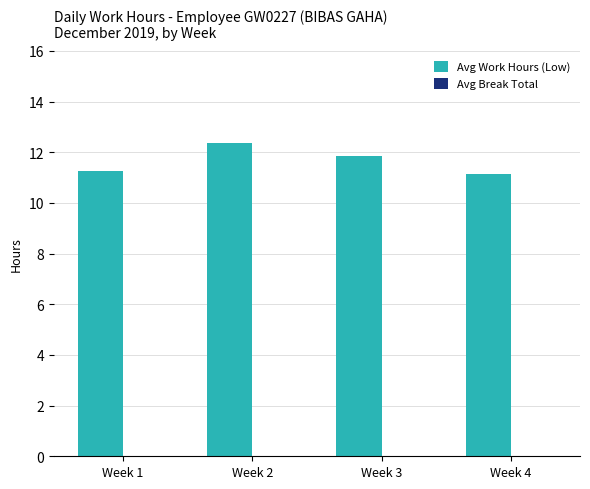

Which has a higher value, Week 4 or Week 3?

Week 3